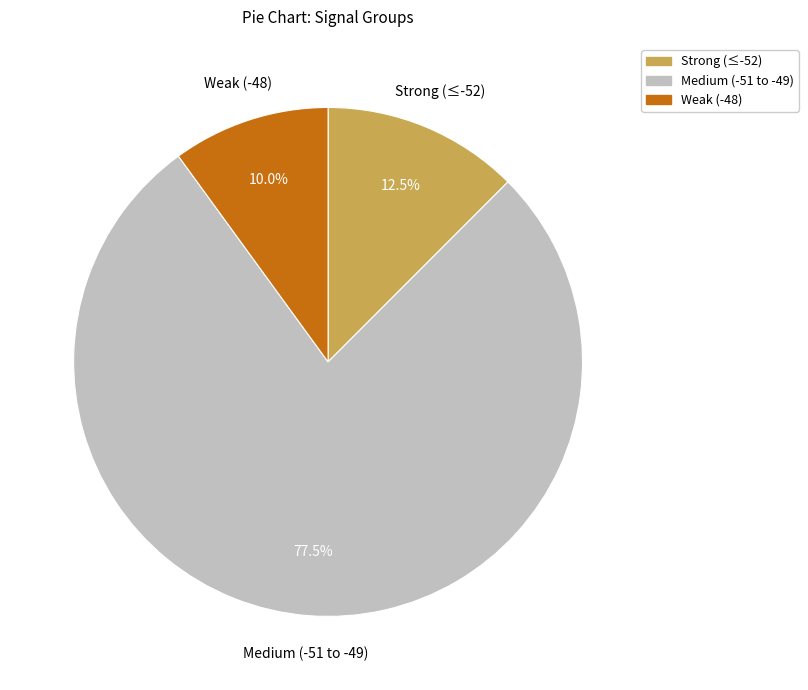

Does any single category account for the majority?

Yes